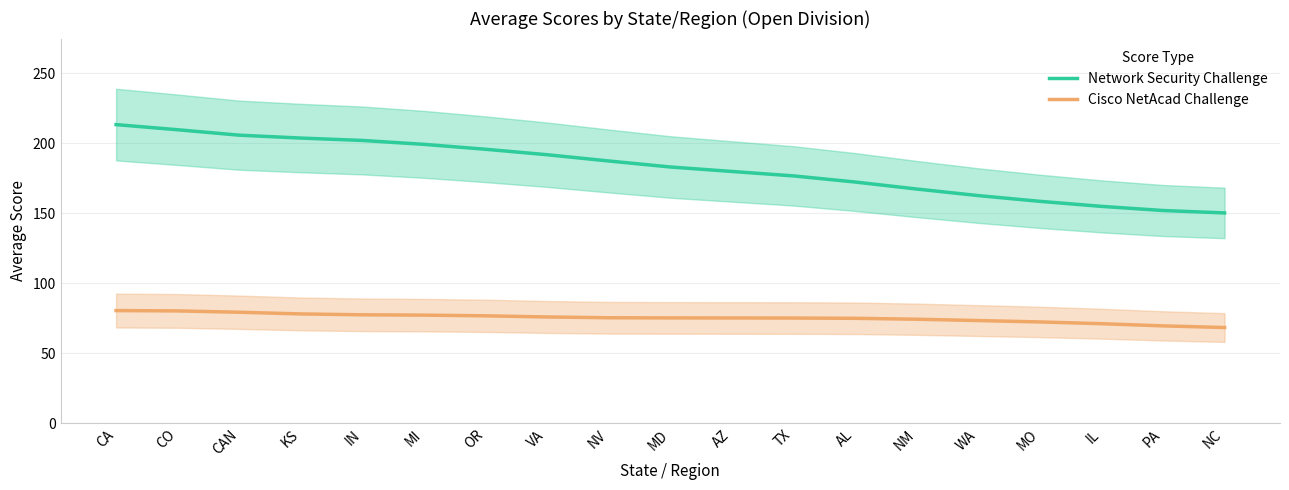

Reading left to right, what are all the values shown in this chart?

Network Security Challenge: 213.4	209.7	205.9	203.8	202.1	199.3	195.8	191.9	187.4	183.1	179.9	176.8	172.4	167.4	162.7	158.6	155.0	152.0	150.3
Cisco NetAcad Challenge: 80.6	80.3	79.4	78.2	77.5	77.3	76.8	76.0	75.4	75.3	75.3	75.2	75.0	74.4	73.4	72.4	71.2	69.6	68.4